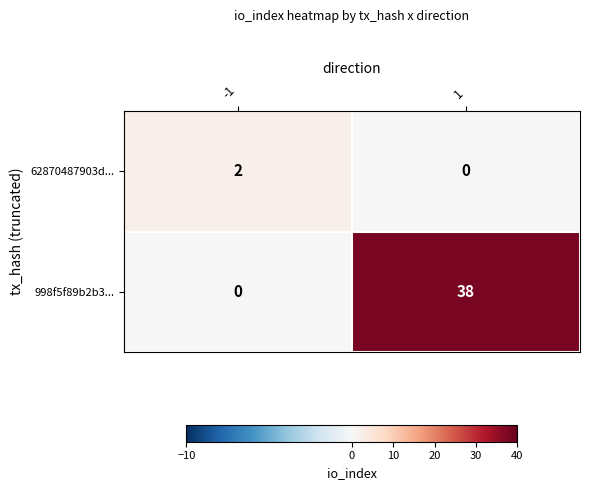

Between -1 and 1, which series saw the biggest shift?

998f5f89b2b3...